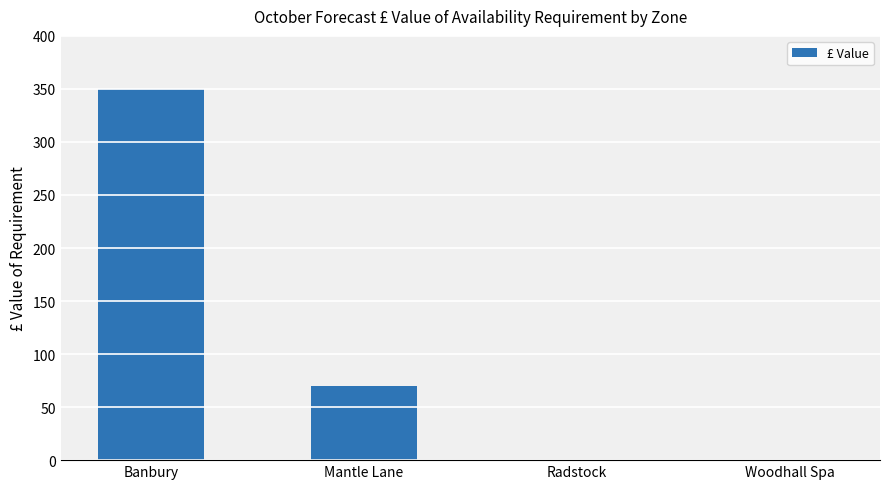

Reading left to right, transcribe all the data shown in this chart.

Banbury=350	Mantle Lane=70	Radstock=0	Woodhall Spa=0